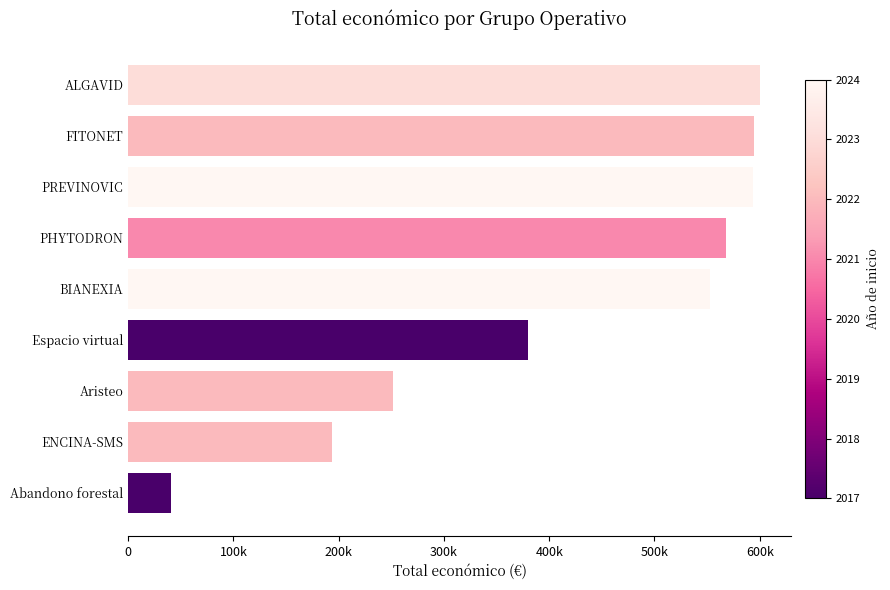

What is the sum of all values?

3774244